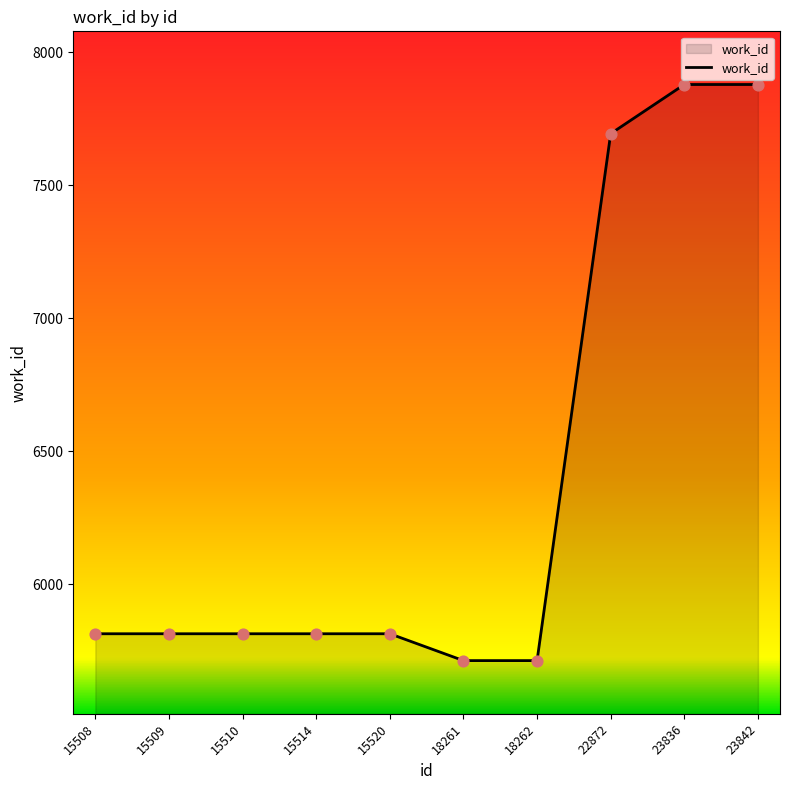

Between 22872 and 15520, which is larger?

22872